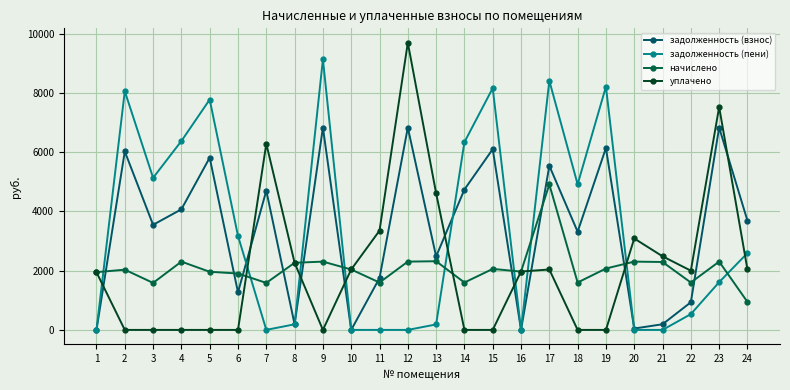

The value of задолженность (пени) at 20 is 0.0. True or false?

True